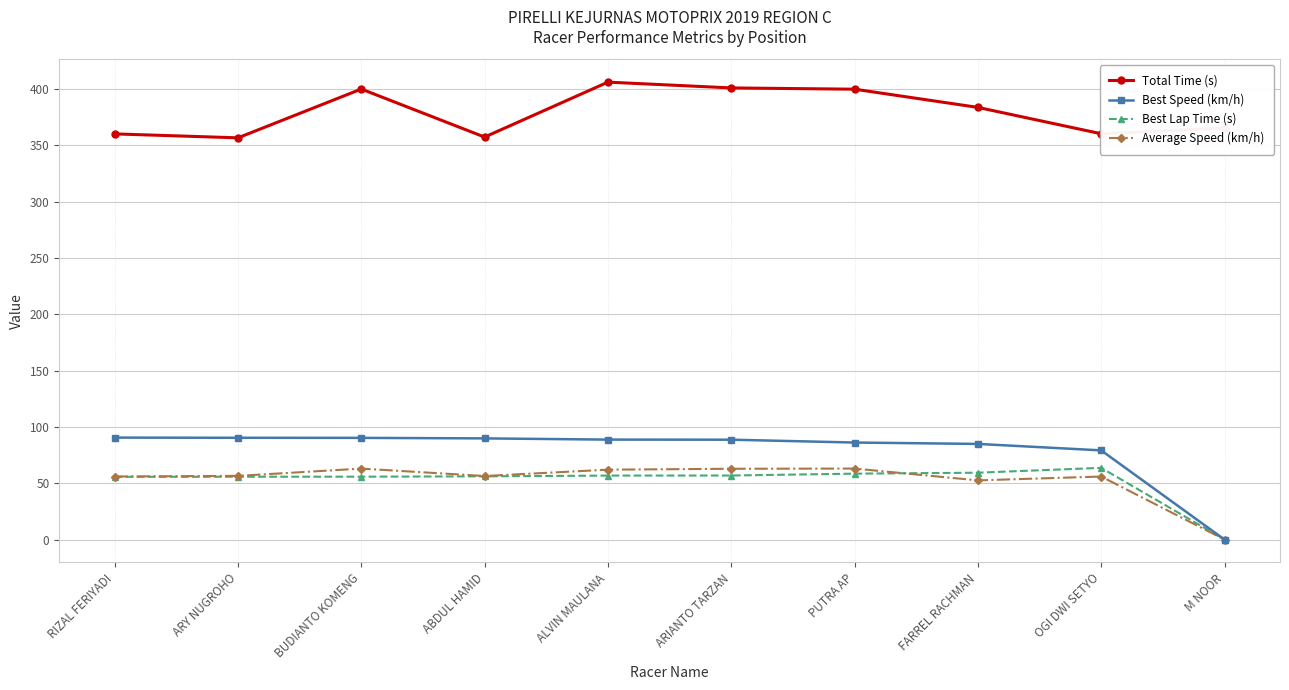

At how many categories does at least one series exceed 340?

10